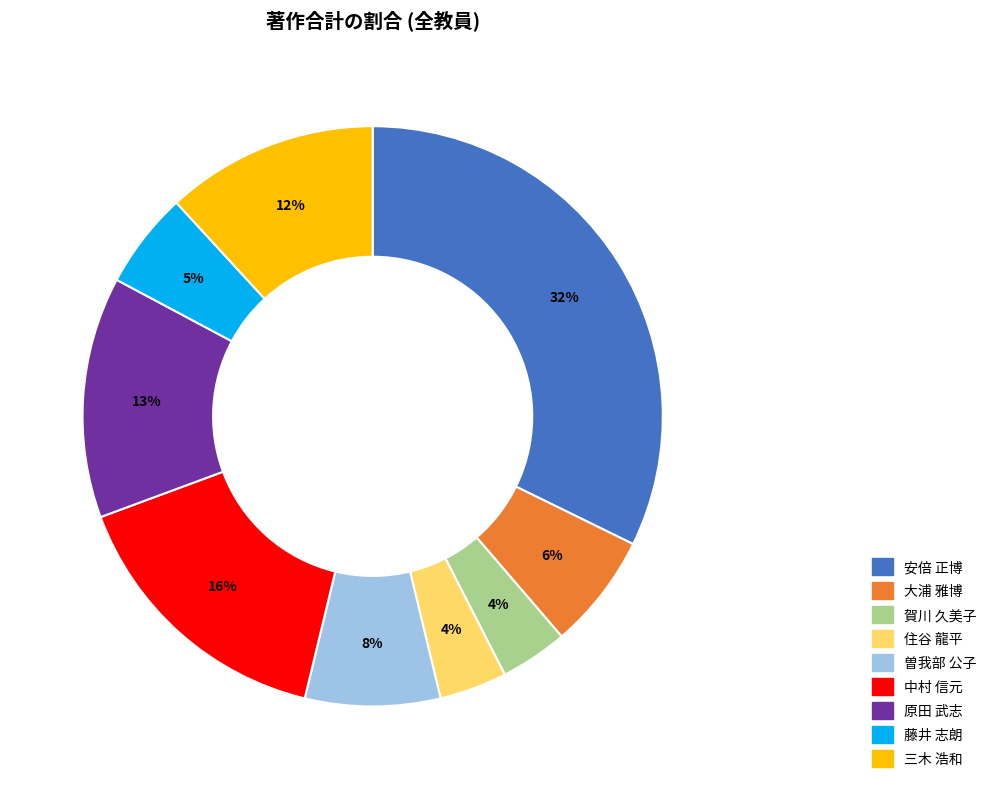

Between 曽我部 公子 and 大浦 雅博, which is larger?

曽我部 公子